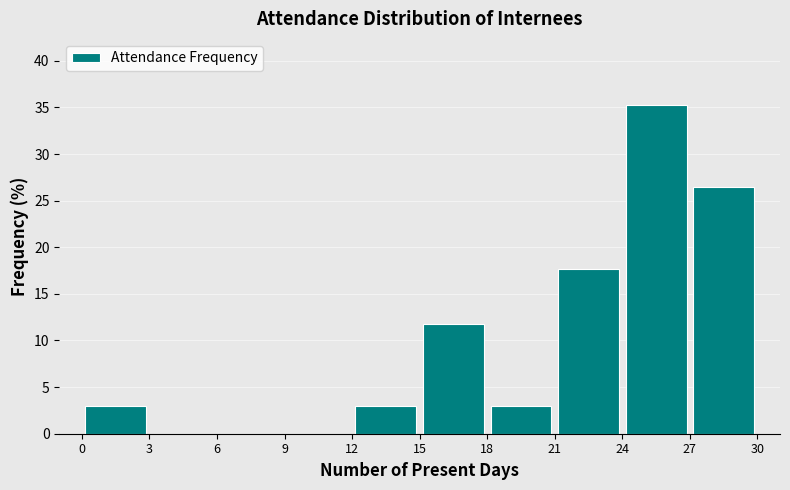

What is the height of the bar covering 12 to 15 on the x-axis? The values are not printed on the chart, so give them approximately, as read against the axis.

3.0